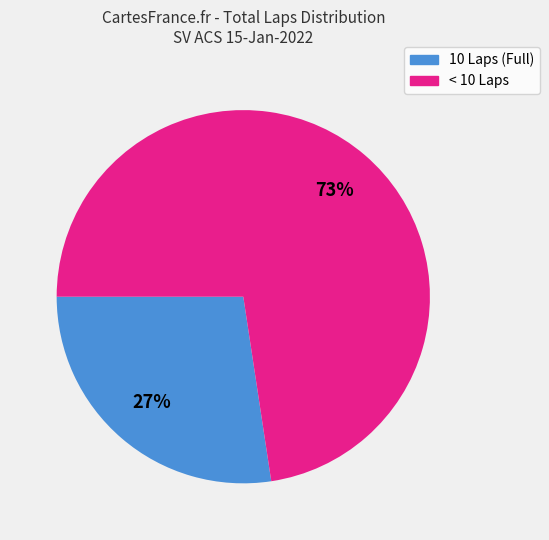

To the nearest percent, what is the average slice percentage?

50%